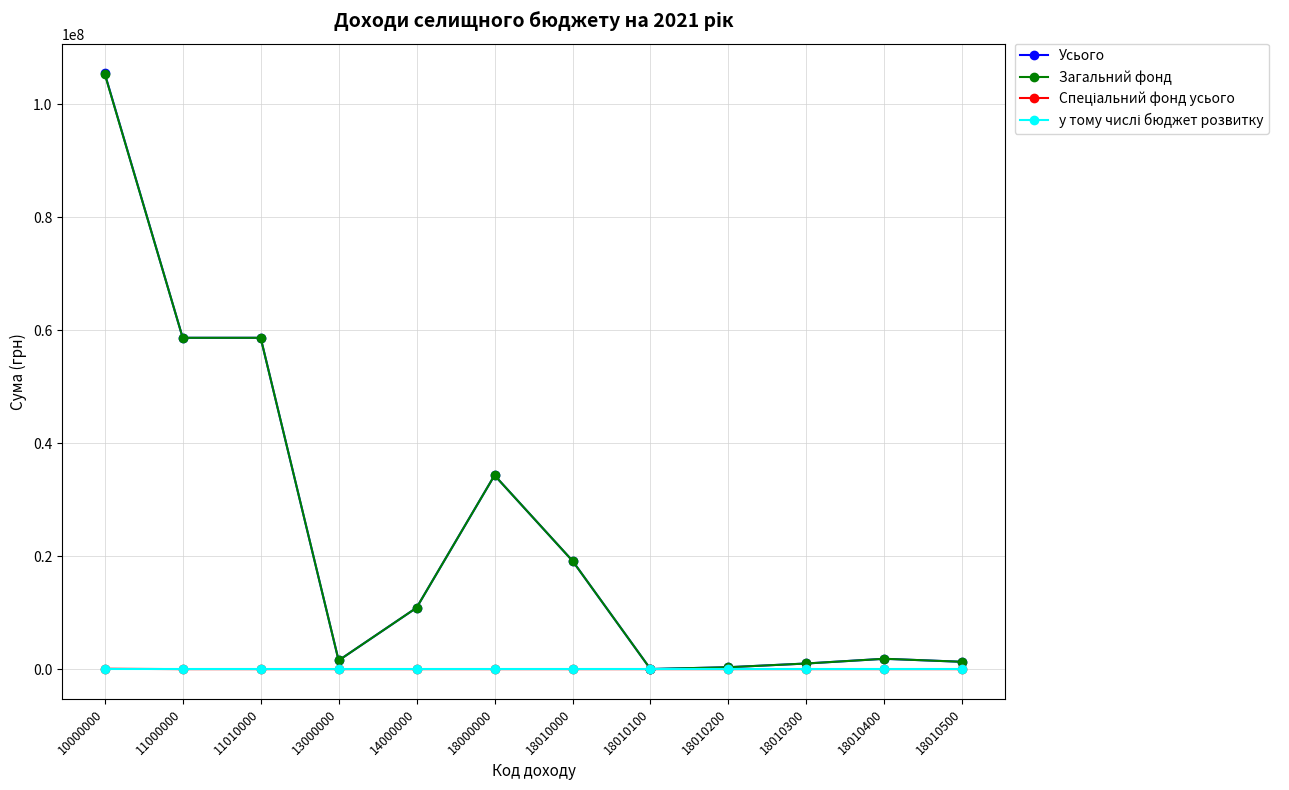

What is the difference between the highest and lowest values at 14000000?

10870200